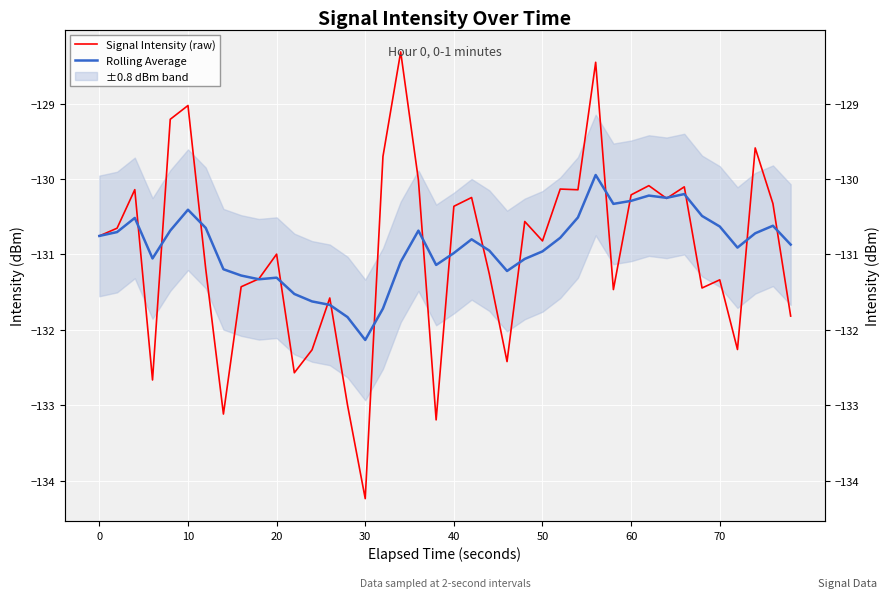

What is the sum of all Signal Intensity (raw) values?

-5238.7